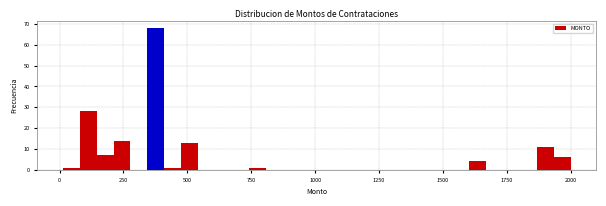

Read against the x-axis, roughly where is the centre of the tallest bar?

400